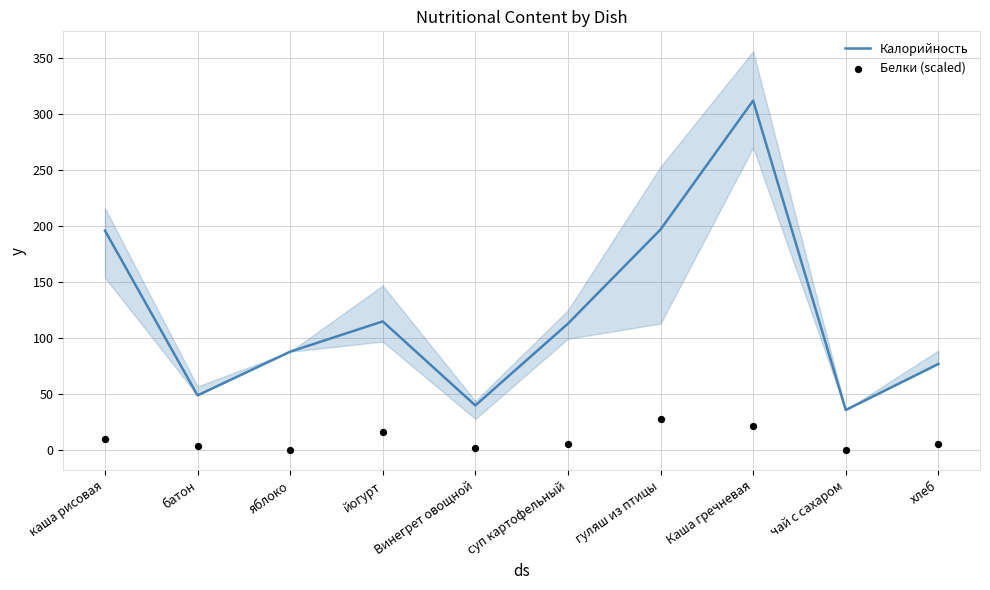

What are all the series names shown in the legend?

Калорийность, Белки (scaled)